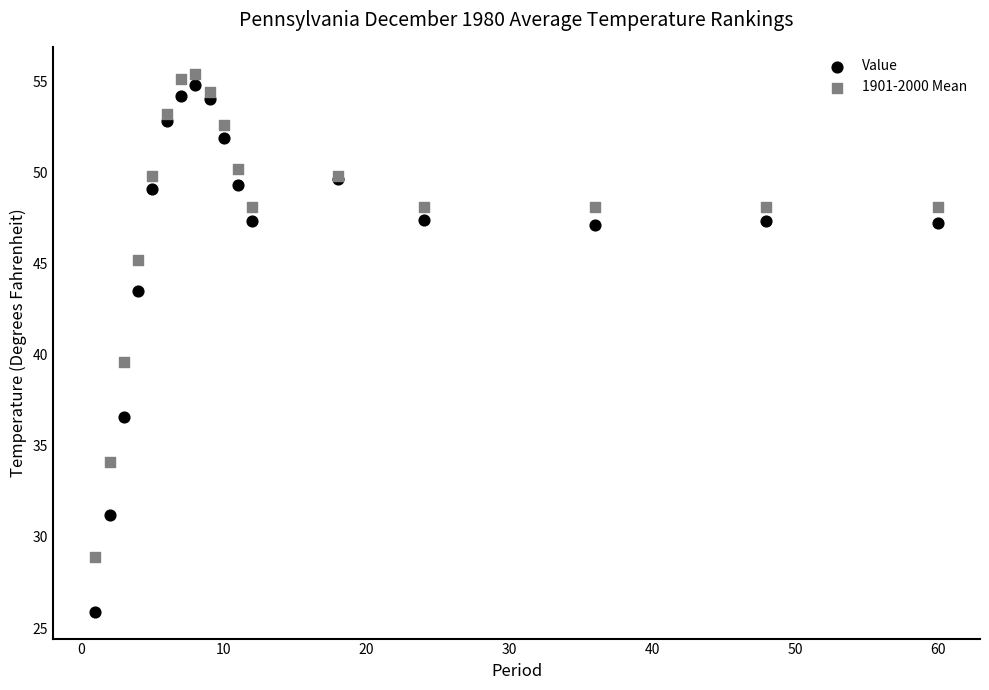

Across all series, what Y value is closest to 40?

39.6